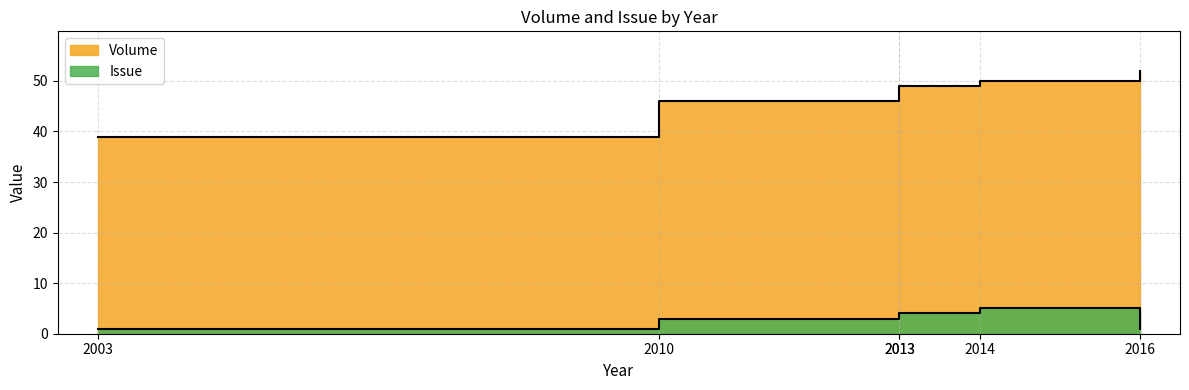

At which category does the chart reach its minimum across all series?

2003